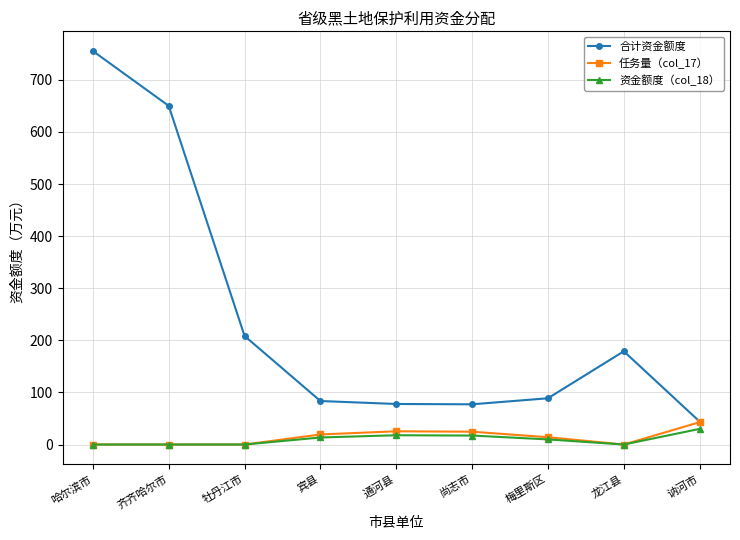

At which category is the sum across all series the highest?

哈尔滨市